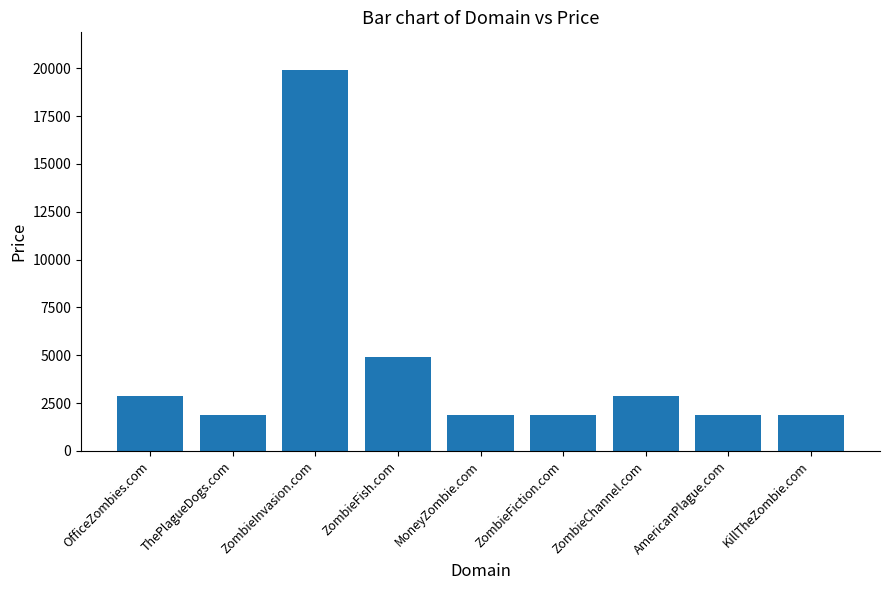

What value does the data have at ZombieFiction.com?

1888